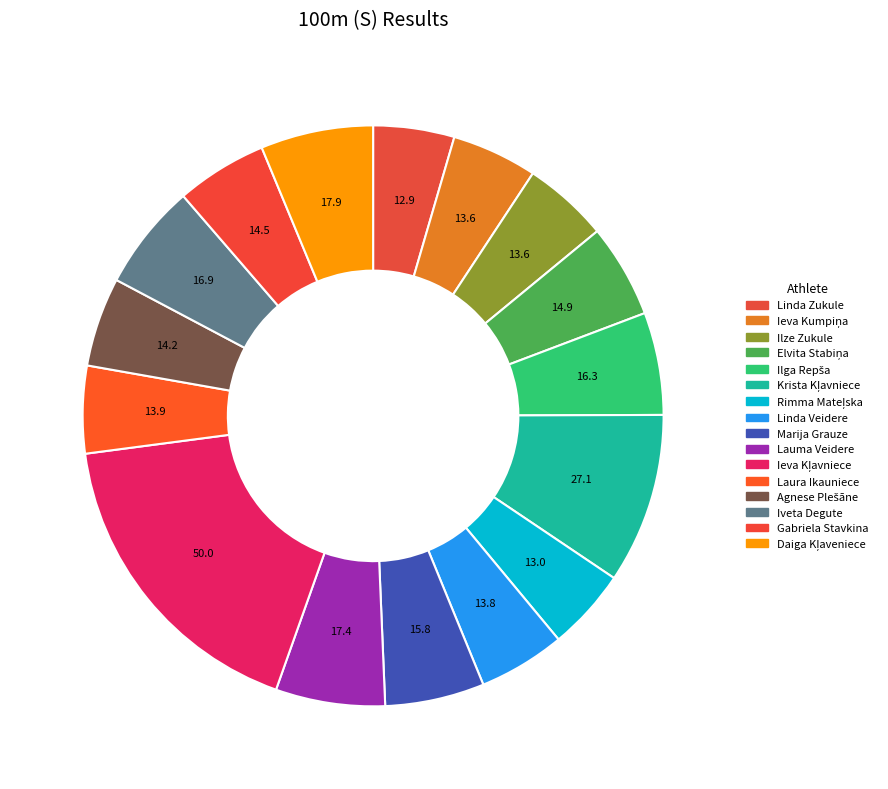

How much of the chart is everything except Ieva Kumpiņa?

95.2%